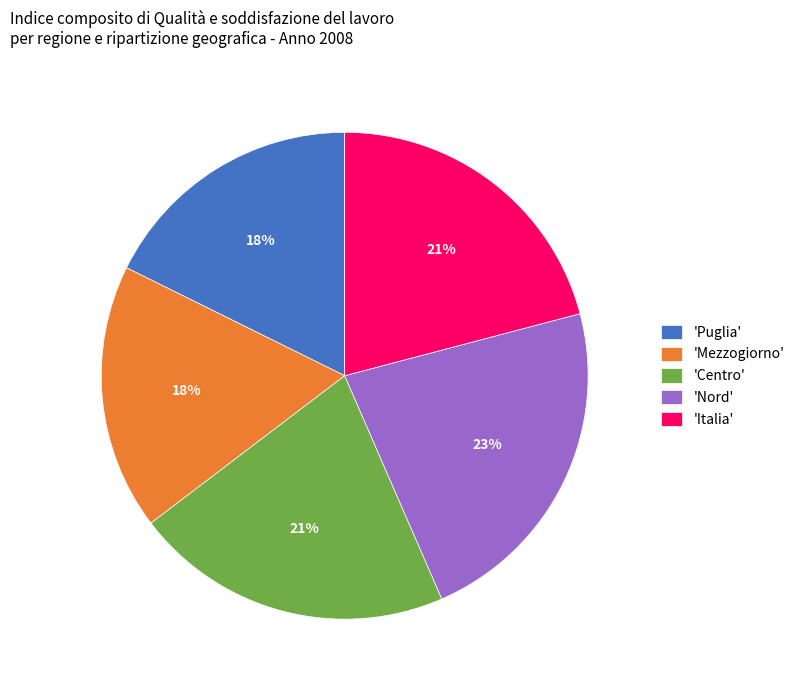

To the nearest percent, what portion does 'Italia' represent?

21%